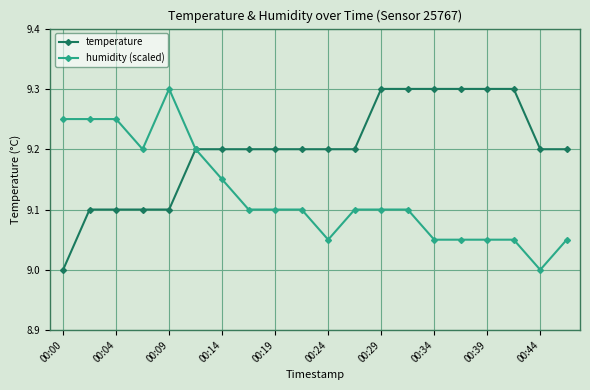

How many humidity (scaled) values are between 9 and 10?

20